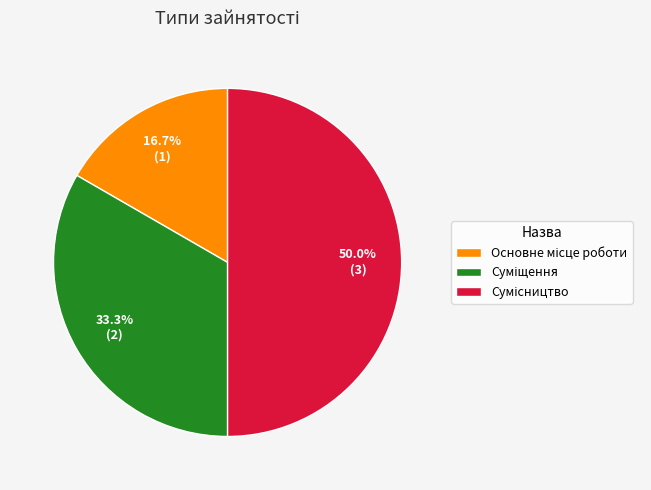

What is the change in value from Суміщення to Сумісництво?

+1